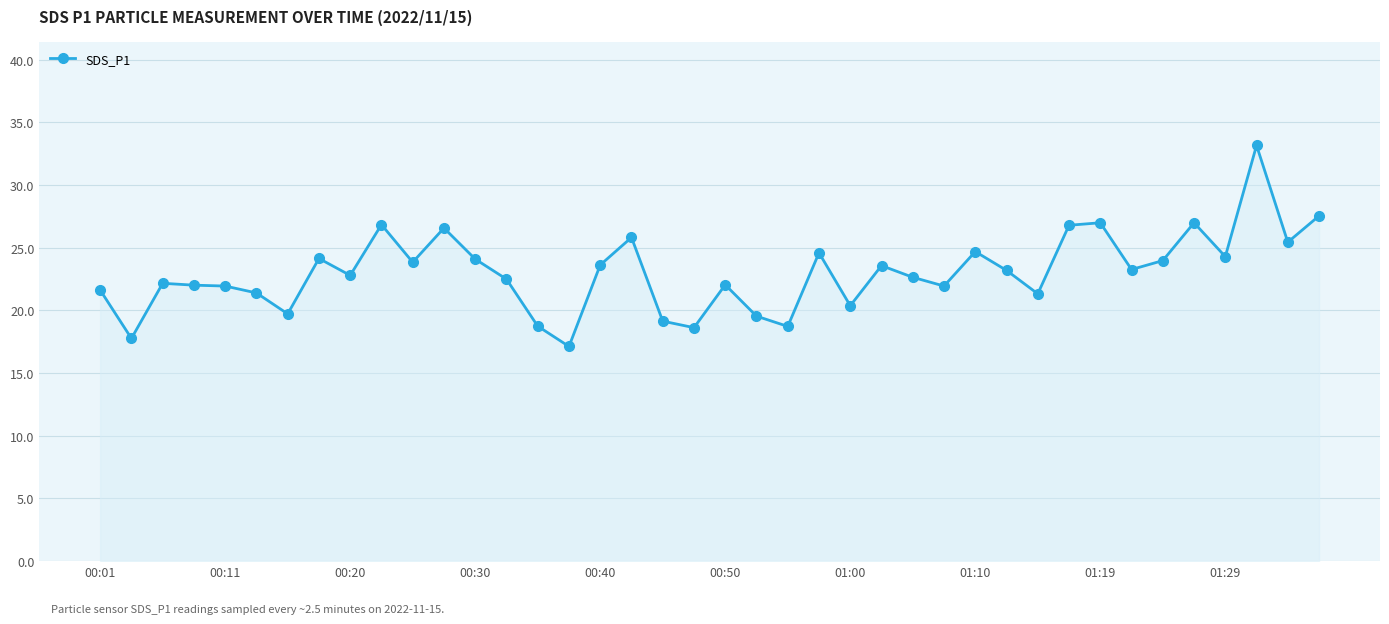

What is the greatest value displayed?

33.2